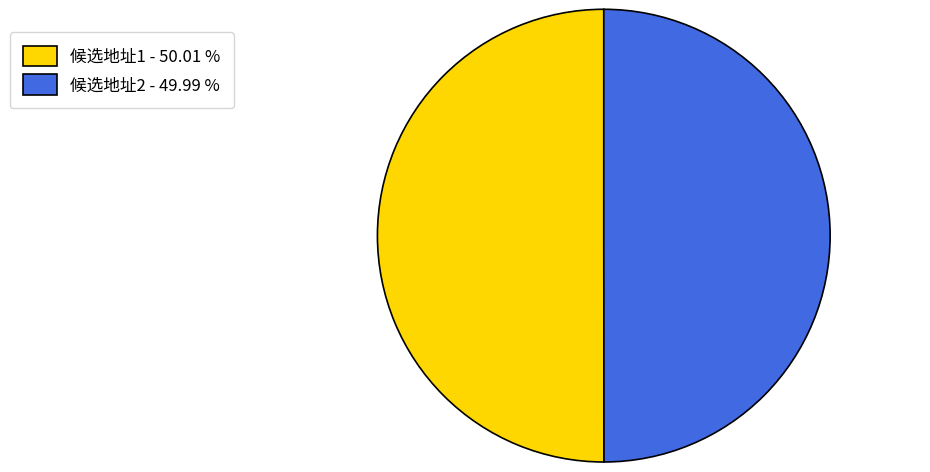

True or false: 候选地址2 accounts for 43% of the total.

False